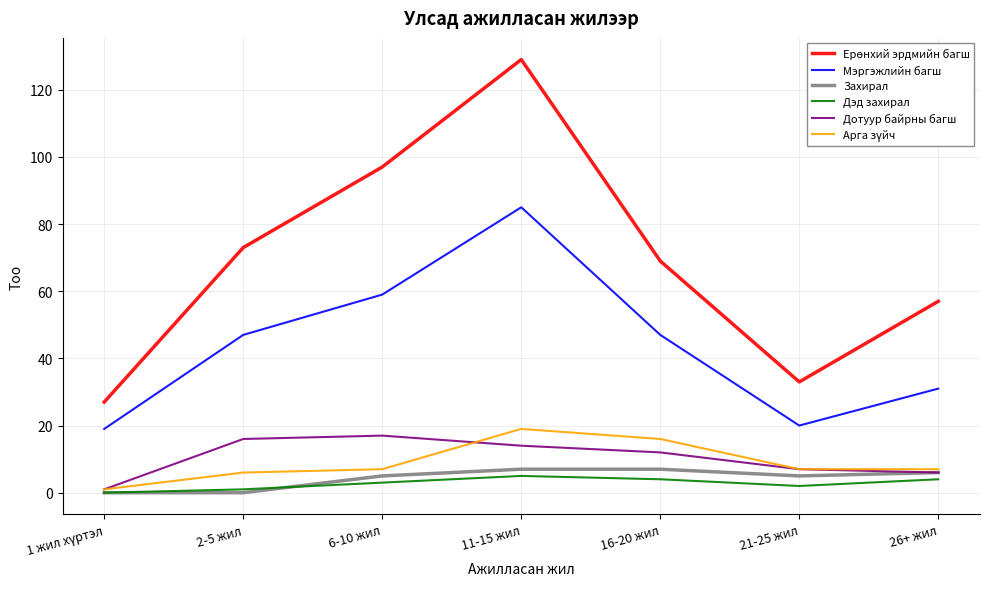

True or false: Дэд захирал and Мэргэжлийн багш cross at least once.

False